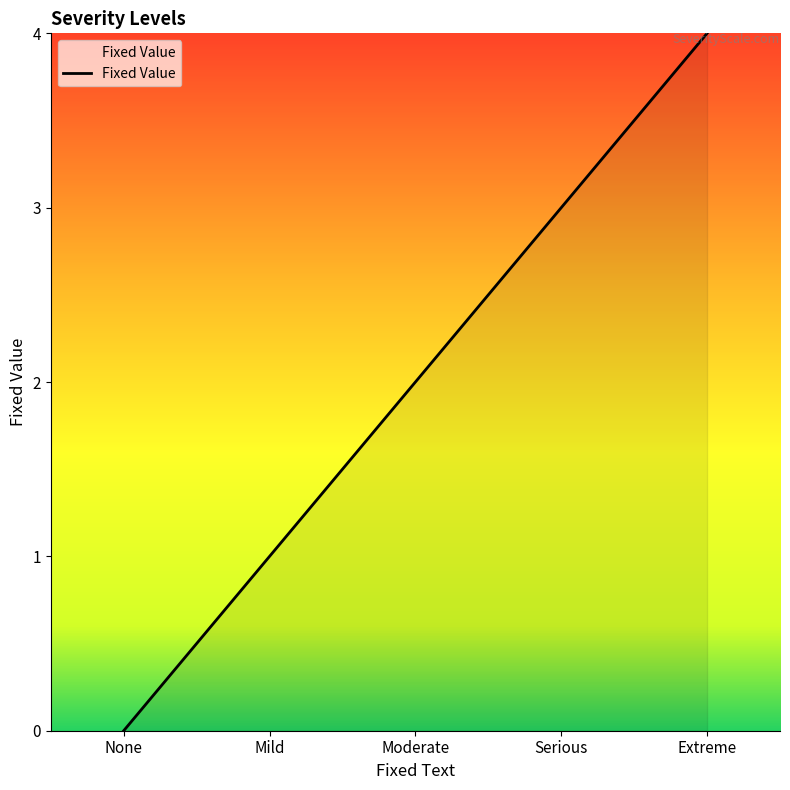

What value does the data have at Extreme?

4